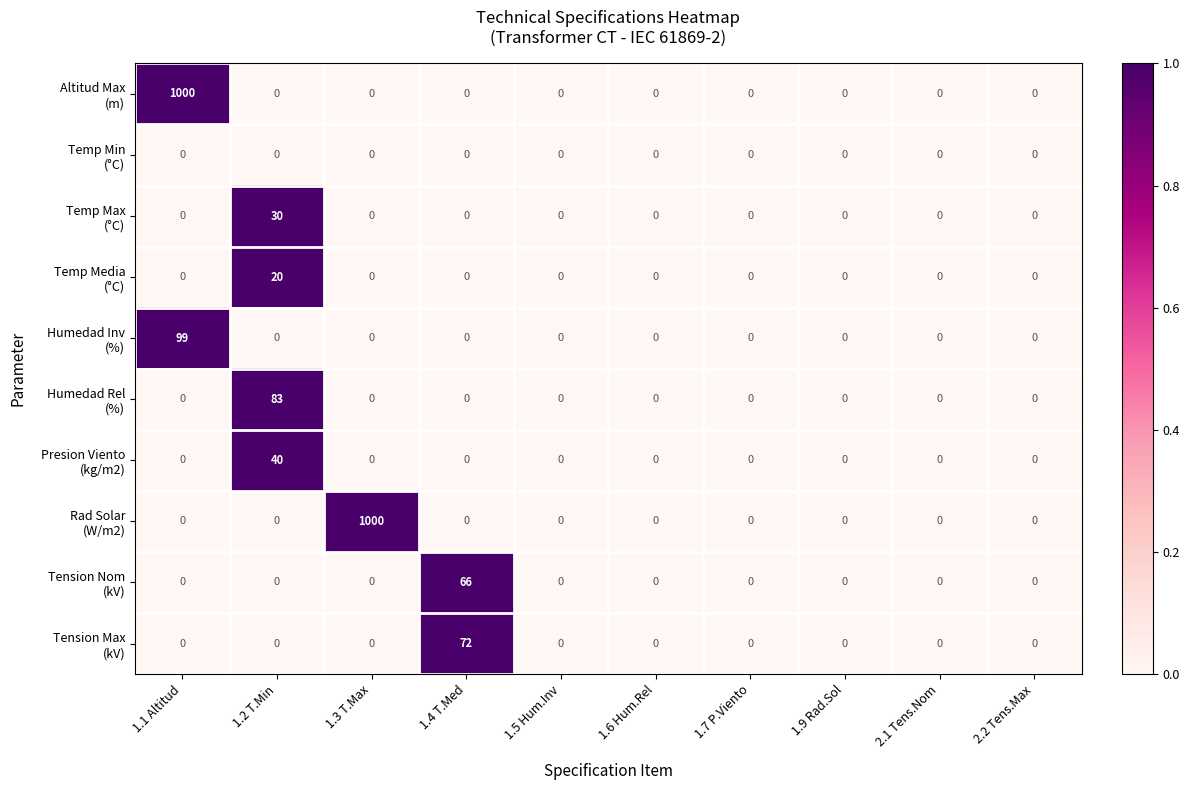

At which category is the sum across all series the highest?

1.1 Altitud